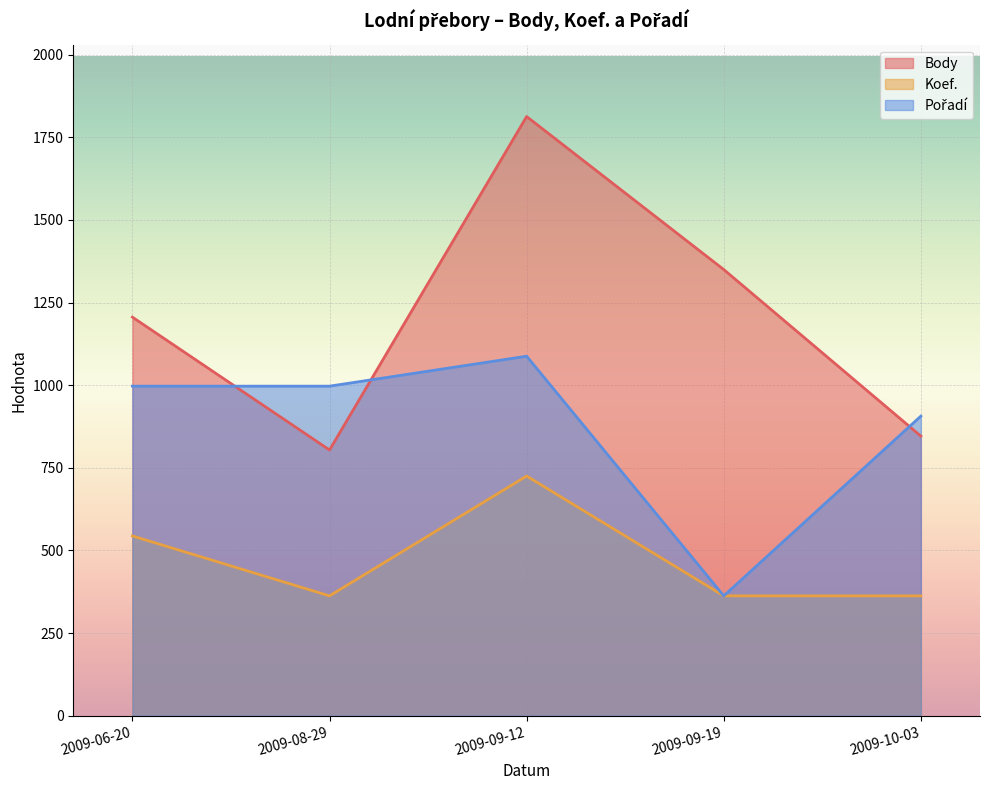

List the series in order of their overall mean, highest first.

Body, Pořadí, Koef.